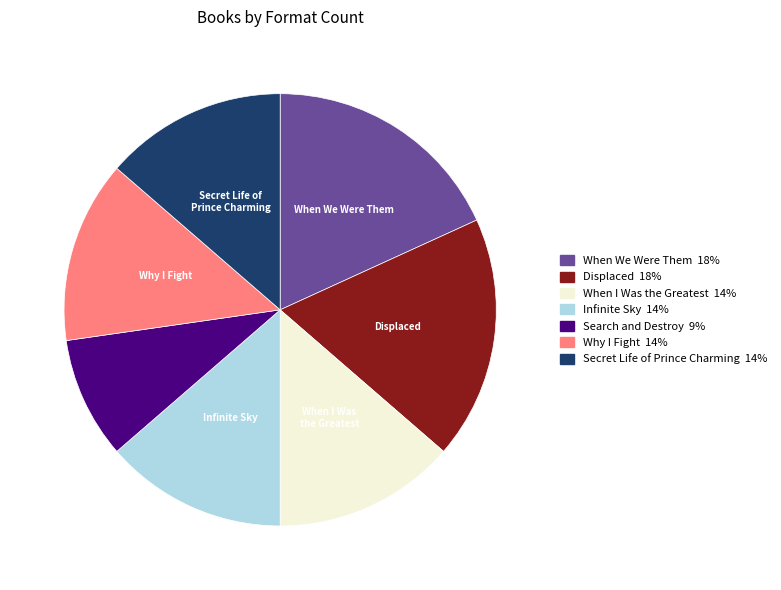

What is the smallest slice in the pie chart?

Search and Destroy